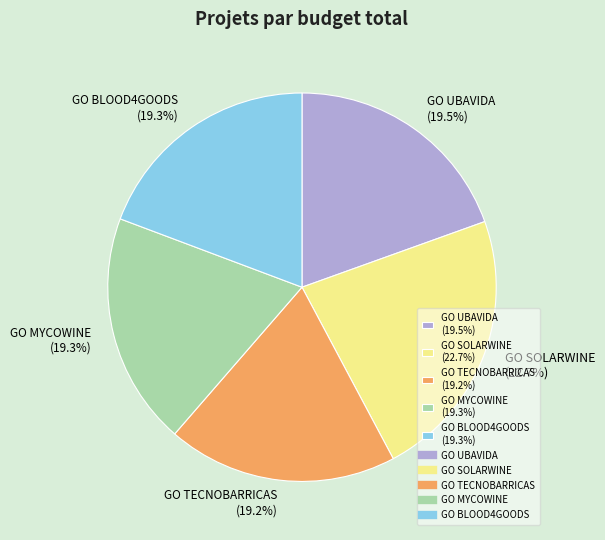

Which slice is the largest?

GO SOLARWINE